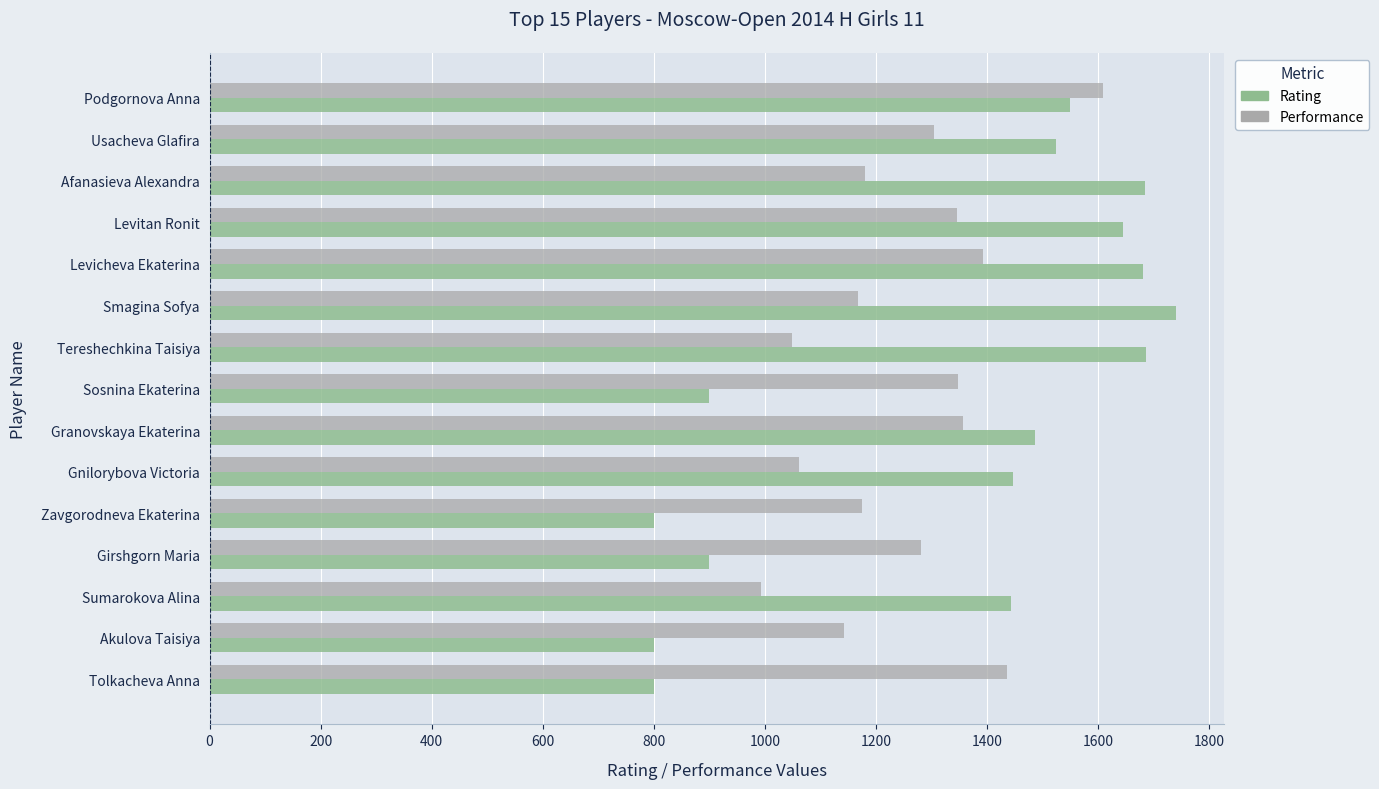

What is the greatest value displayed?

1740